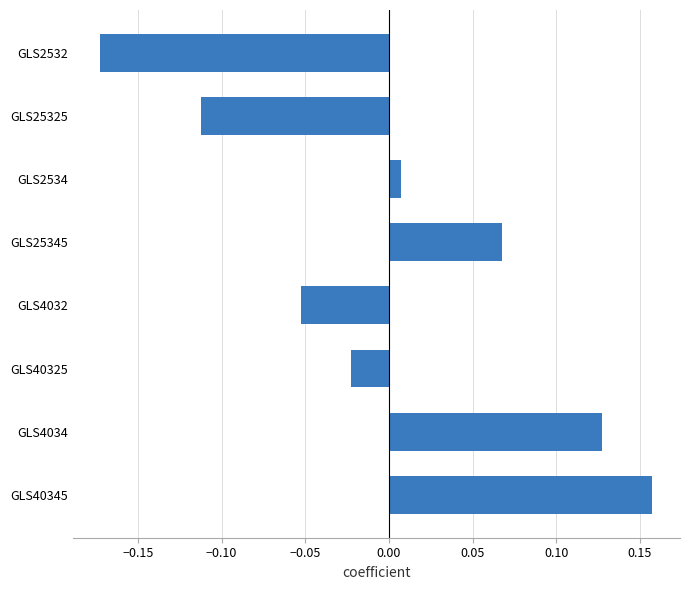

What is the label of the 8th bar from the bottom?

GLS2532